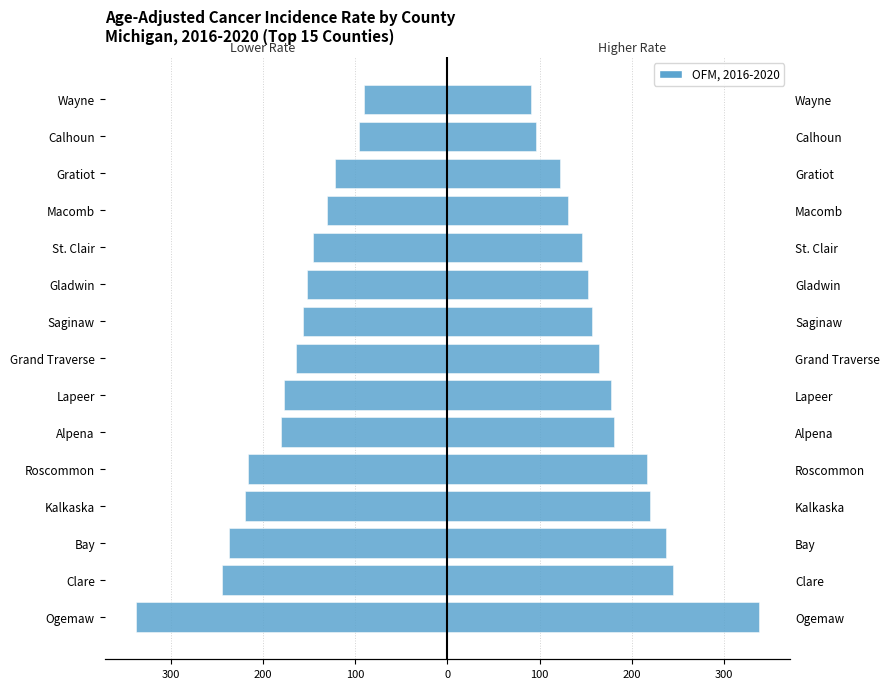

What is the difference between the maximum and minimum values in the Below State Avg series?

247.7